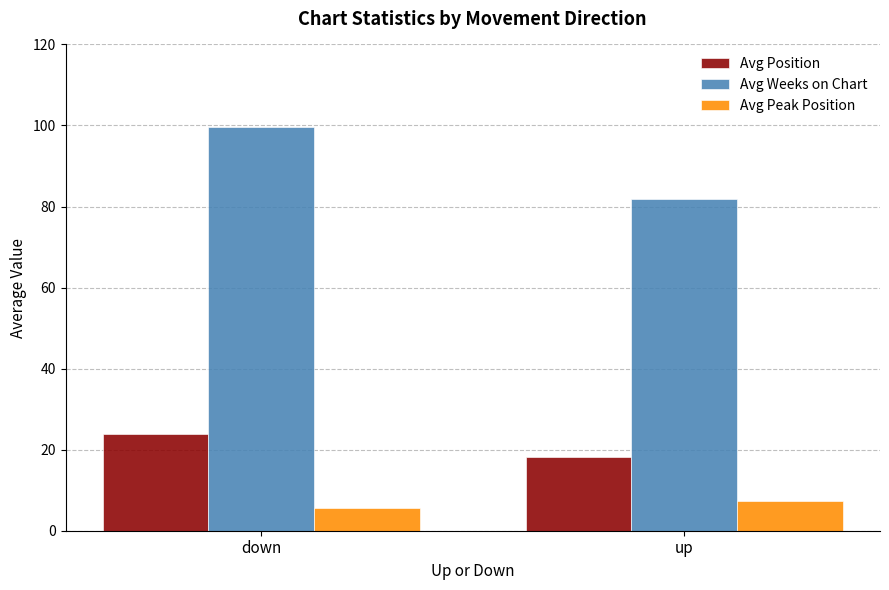

What is the difference between the maximum and minimum values in the Avg Position series?

5.7